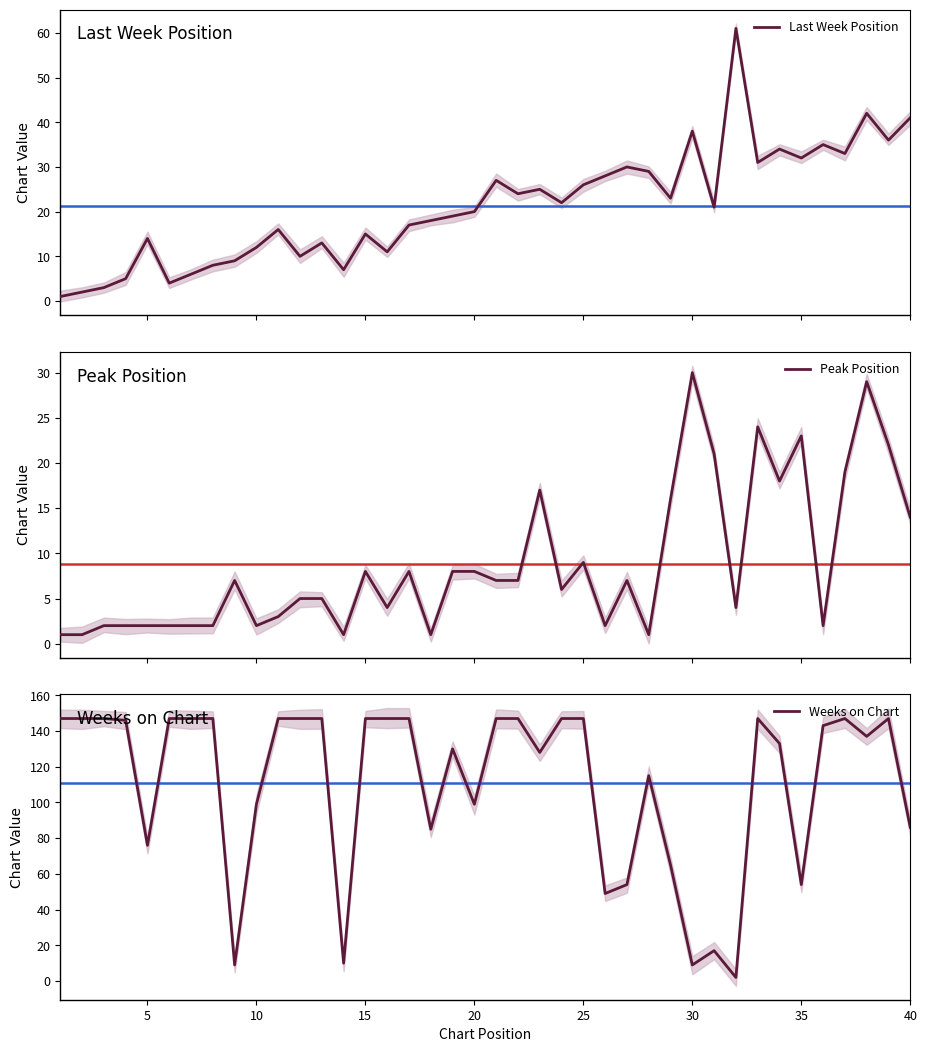

True or false: Last Week Position has a value of 19 at 15.

False